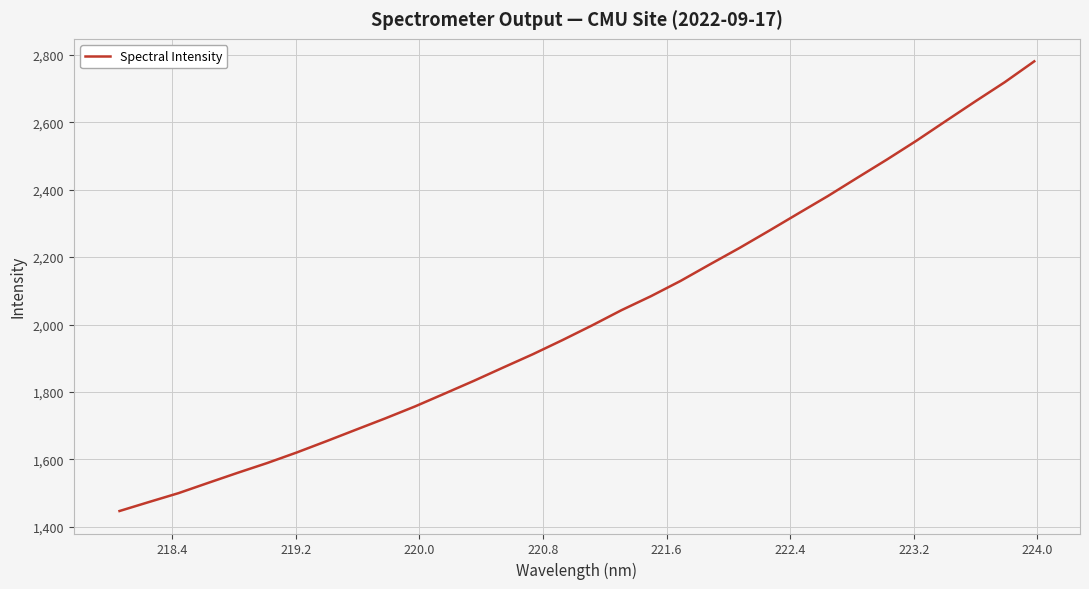

What is the minimum value shown in the chart?

1446.5